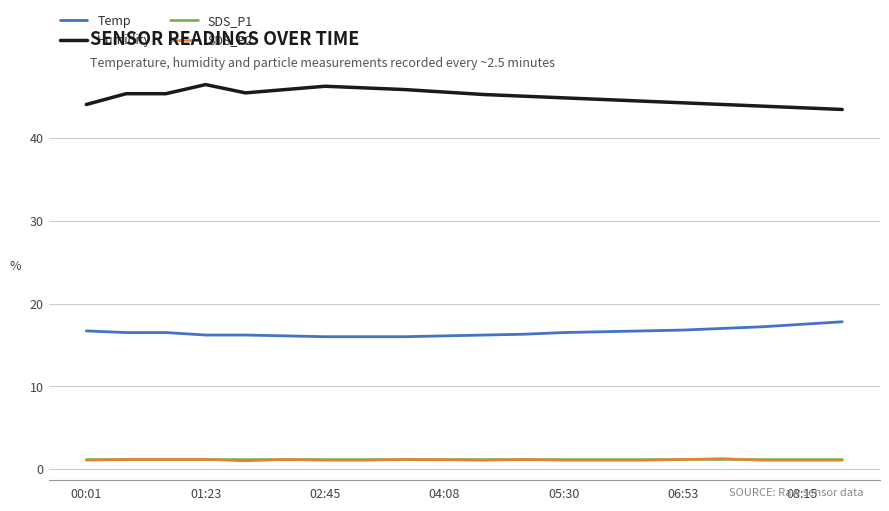

What is the smallest value displayed?

1.0